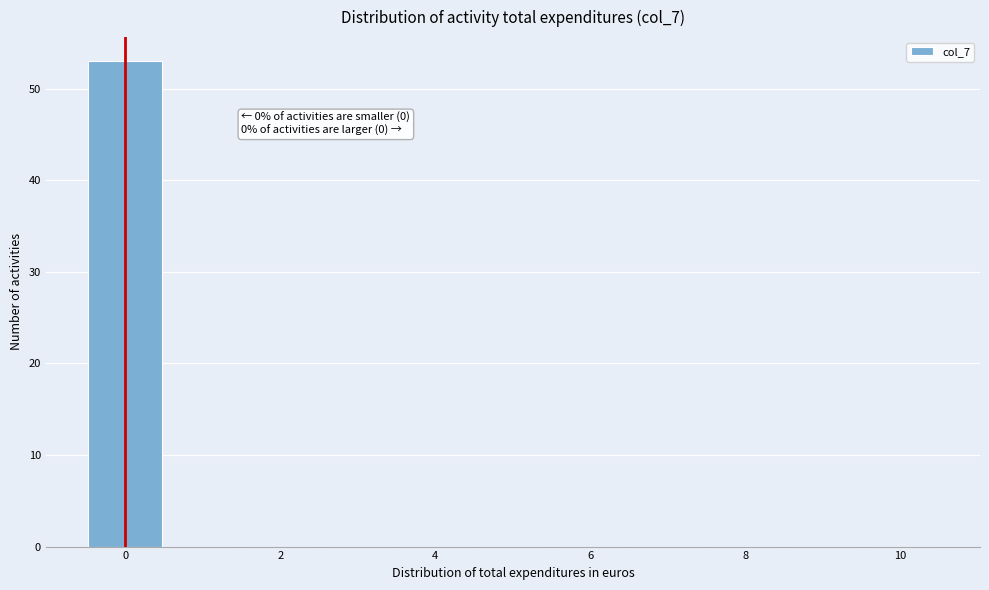

Over which range of the x-axis is the bar tallest?

-0.5 to 0.5